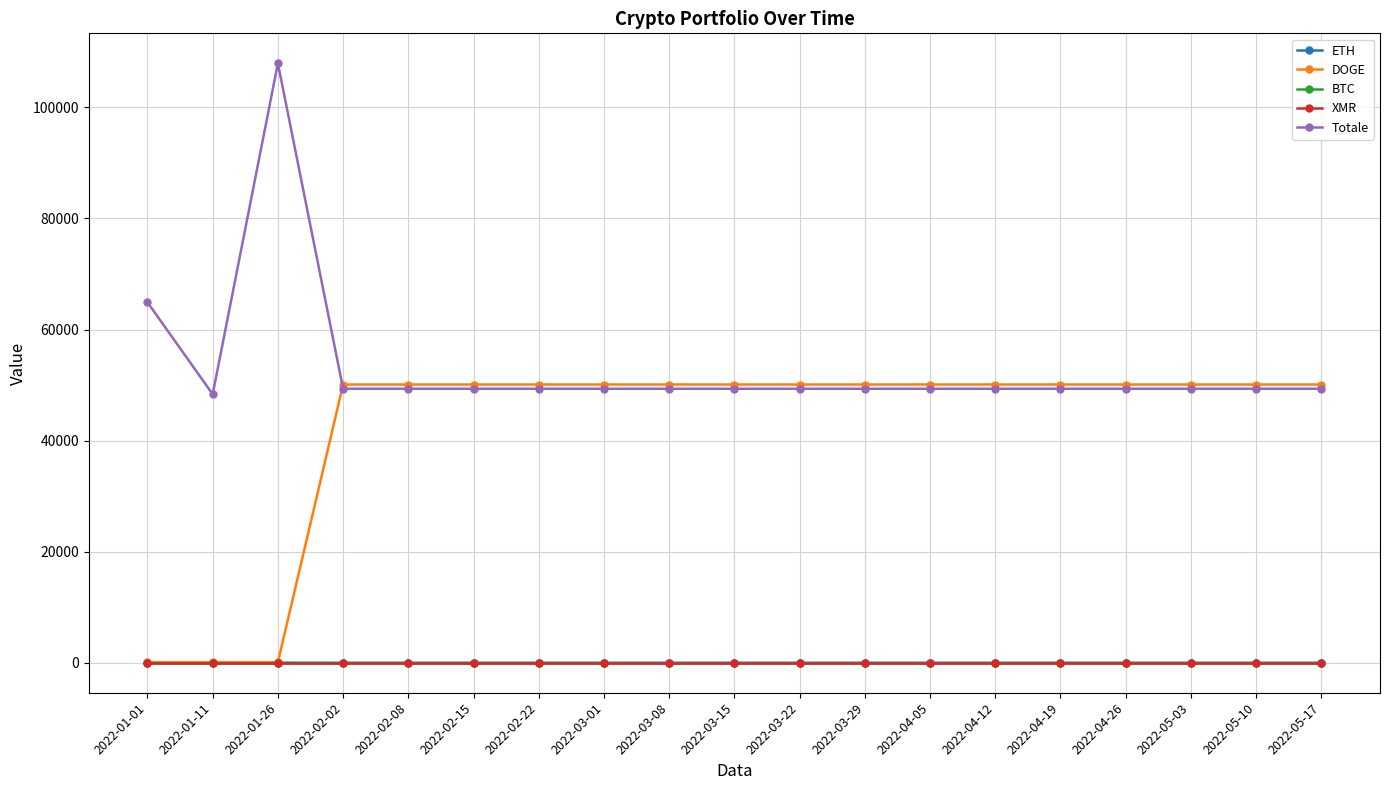

What are all the series names shown in the legend?

ETH, DOGE, BTC, XMR, Totale